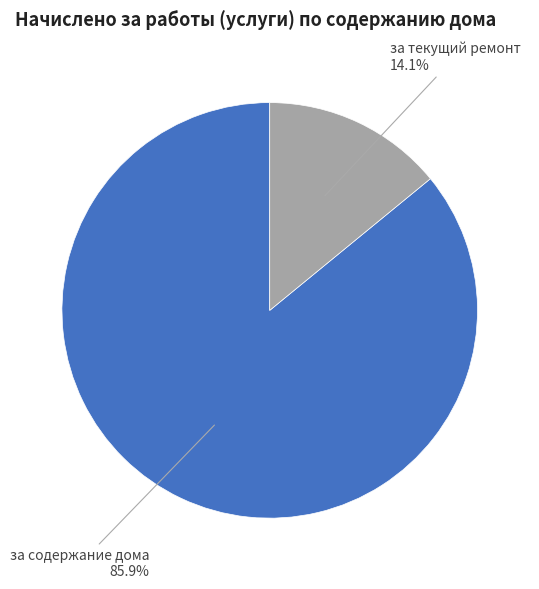

What percentage is NOT represented by за текущий ремонт?

85.9%